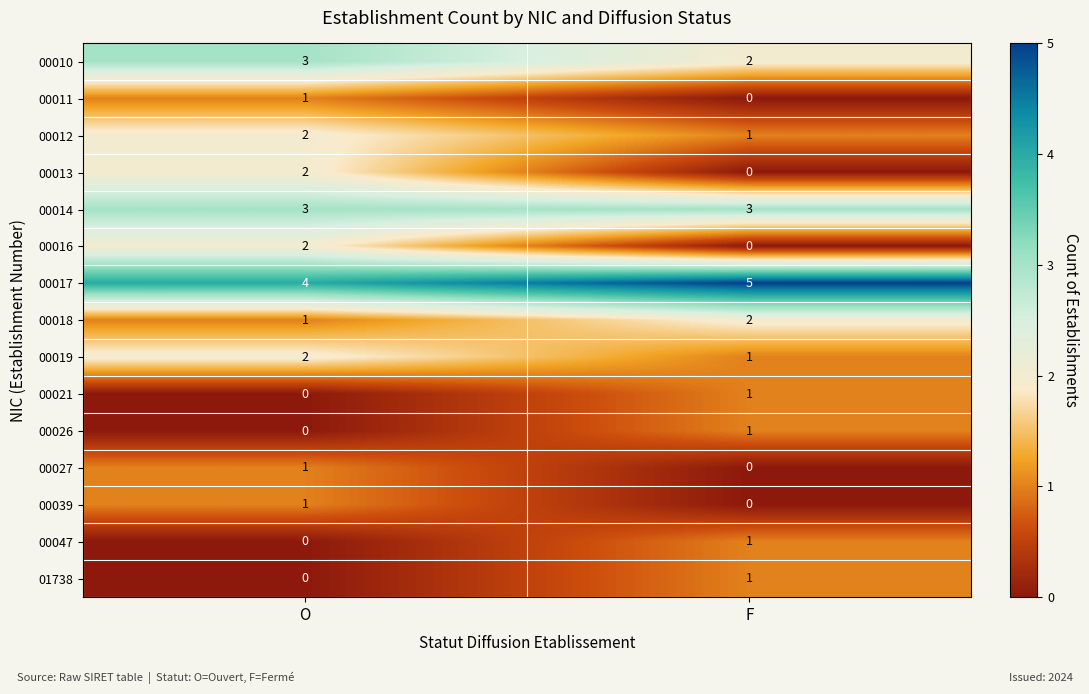

What is the total value across all series at F?

18